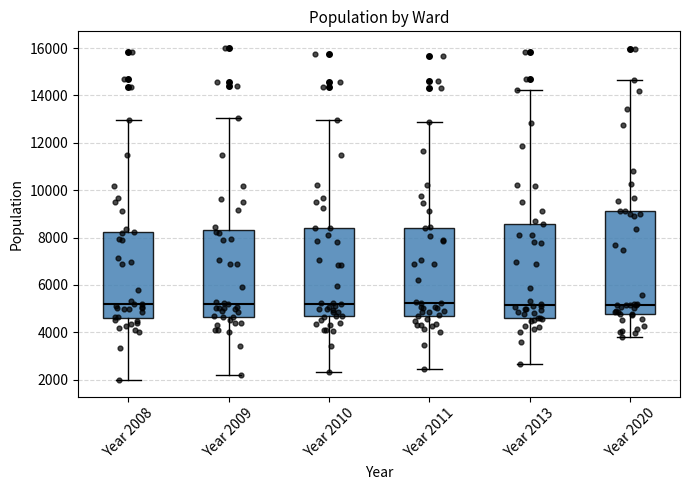

Where does the median line of the box for Year 2020 sit on the y-axis? The values are not printed on the chart, so give them approximately, as read against the axis.

5200